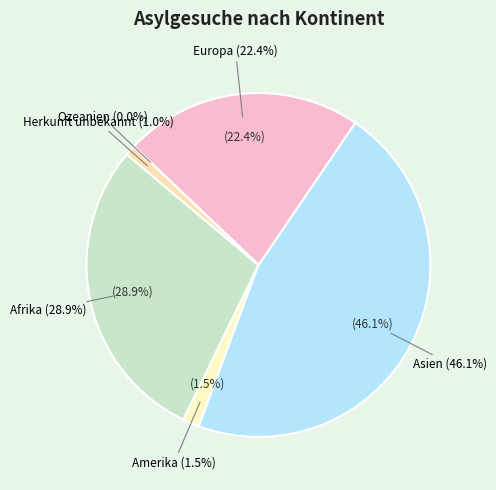

Is it true that Herkunft unbekannt is 11% of the pie?

False